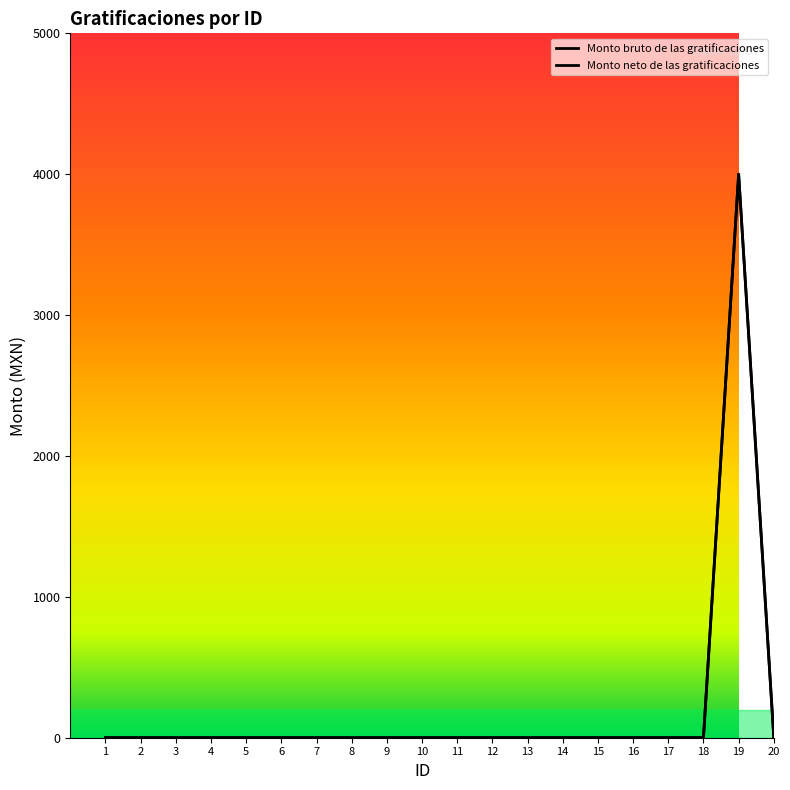

What is the difference between the maximum and minimum values in the Monto bruto de las gratificaciones series?

4000